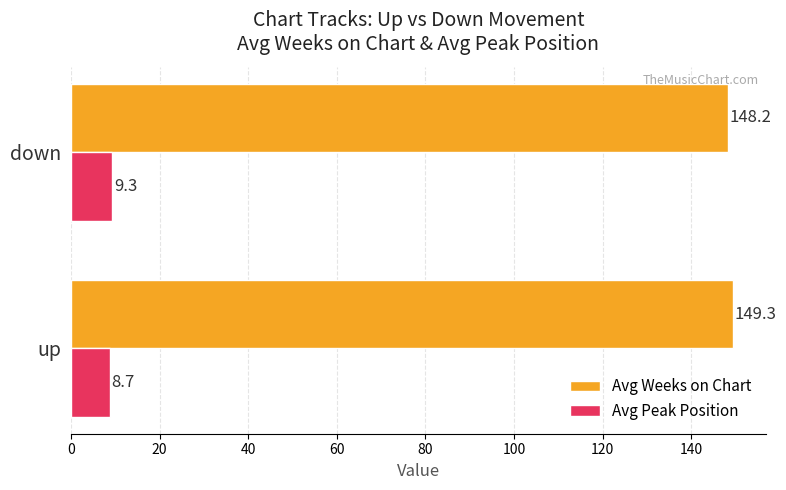

List the labels in order of Avg Weeks on Chart value, smallest first.

down, up